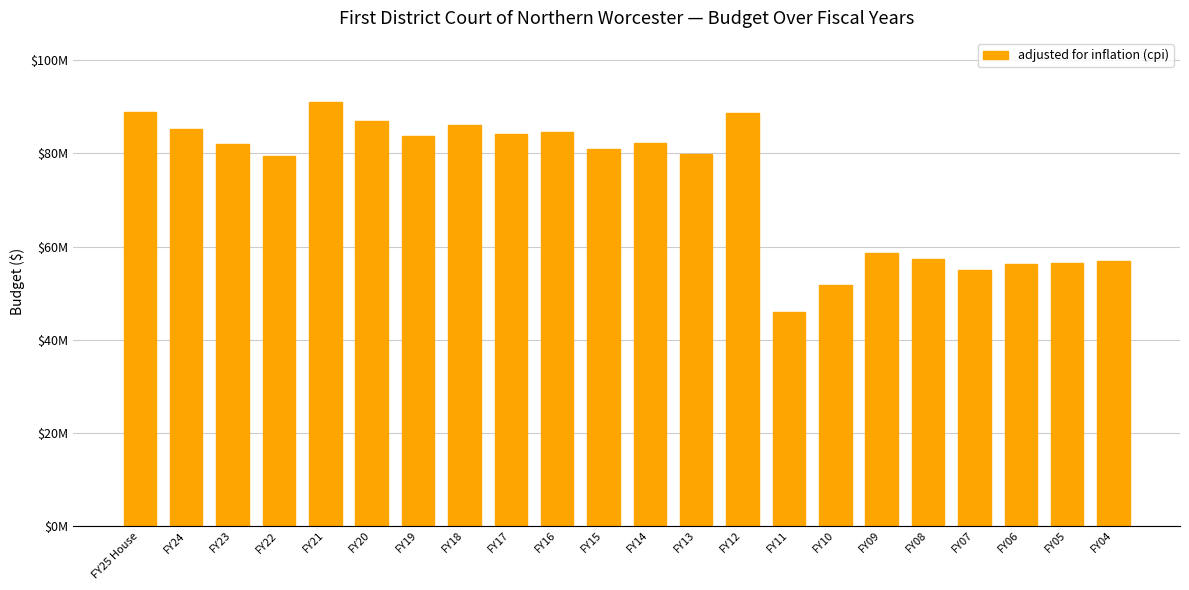

The value at FY22 is 111693560. True or false?

False